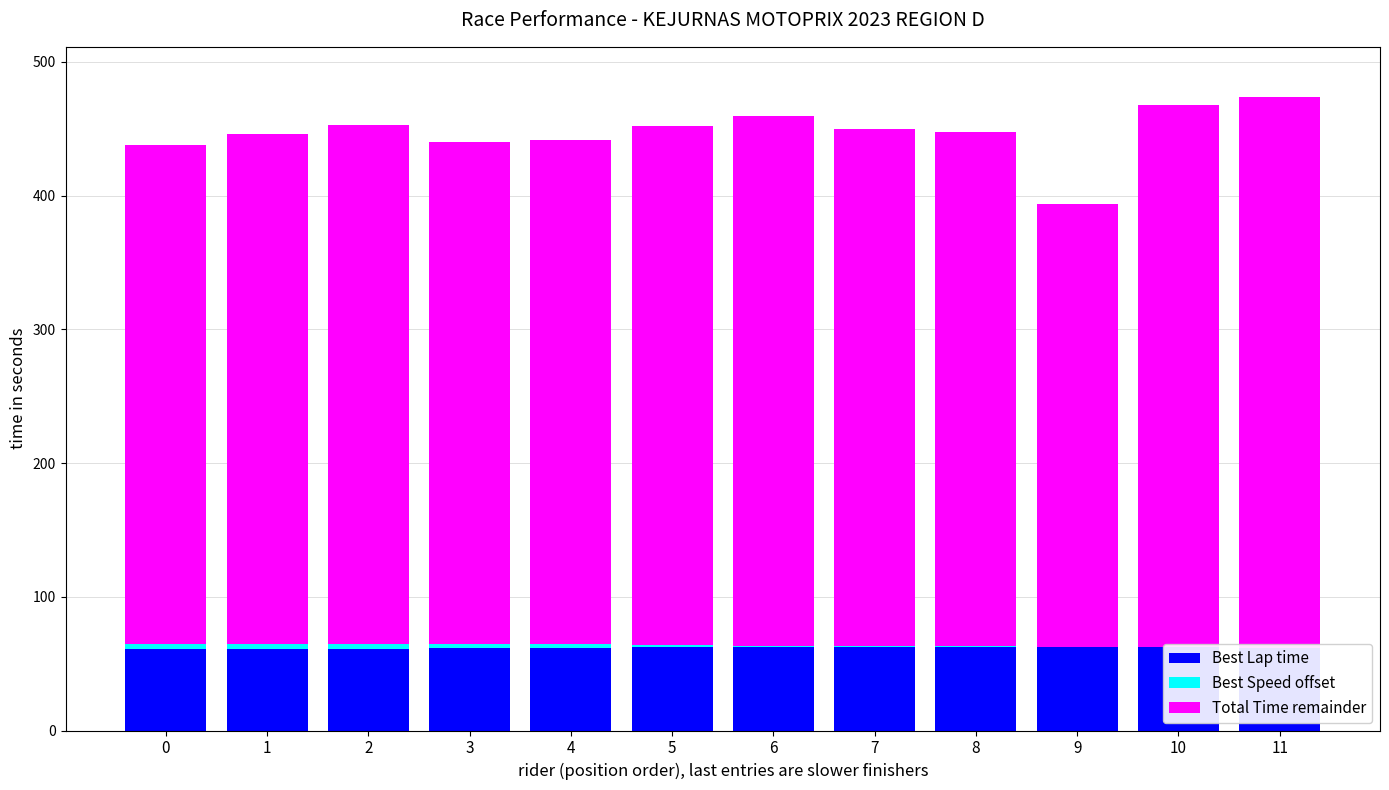

Is it true that Best Lap time equals 61.5 at 3?

True